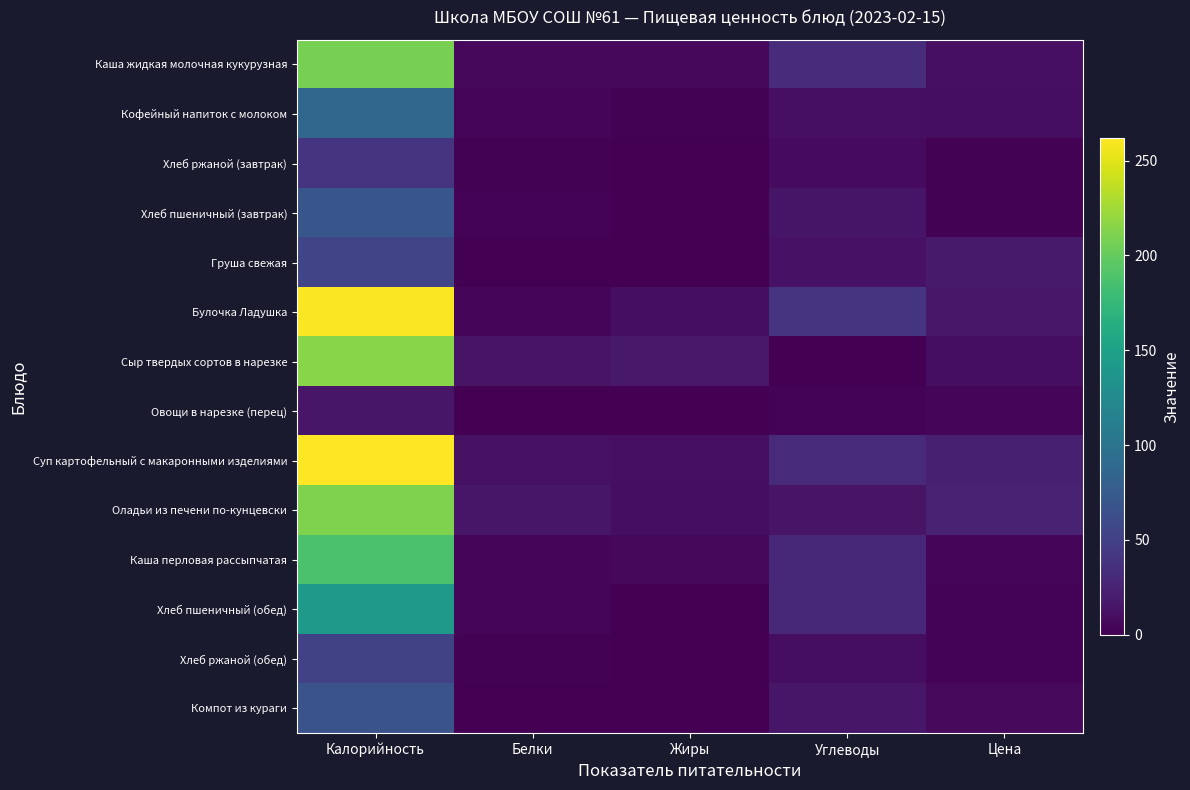

Reading left to right, transcribe all the data shown in this chart.

Каша жидкая молочная кукурузная: Калорийность=207.8	Белки=5.9	Жиры=5.8	Углеводы=33.0	Цена=11.2
Кофейный напиток с молоком: Калорийность=86.0	Белки=3.9	Жиры=2.0	Углеводы=11.2	Цена=9.8
Хлеб ржаной (завтрак): Калорийность=39.1	Белки=1.3	Жиры=0.2	Углеводы=7.9	Цена=1.5
Хлеб пшеничный (завтрак): Калорийность=70.3	Белки=2.3	Жиры=0.2	Углеводы=14.8	Цена=1.5
Груша свежая: Калорийность=54.6	Белки=0.5	Жиры=0.4	Углеводы=12.4	Цена=19.3
Булочка Ладушка: Калорийность=260.0	Белки=4.8	Жиры=9.4	Углеводы=39.0	Цена=17.0
Сыр твердых сортов в нарезке: Калорийность=215.0	Белки=13.9	Жиры=17.7	Углеводы=0.0	Цена=9.7
Овощи в нарезке (перец): Калорийность=15.4	Белки=0.8	Жиры=0.1	Углеводы=2.9	Цена=4.4
Суп картофельный с макаронными изделиями: Калорийность=261.8	Белки=11.4	Жиры=10.3	Углеводы=30.8	Цена=23.5
Оладьи из печени по-кунцевски: Калорийность=210.9	Белки=15.7	Жиры=10.2	Углеводы=14.0	Цена=25.8
Каша перловая рассыпчатая: Калорийность=187.1	Белки=4.4	Жиры=5.3	Углеводы=30.5	Цена=4.5
Хлеб пшеничный (обед): Калорийность=140.6	Белки=4.6	Жиры=0.5	Углеводы=29.5	Цена=3.0
Хлеб ржаной (обед): Калорийность=51.2	Белки=2.0	Жиры=0.4	Углеводы=10.0	Цена=2.2
Компот из кураги: Калорийность=66.9	Белки=1.0	Жиры=0.1	Углеводы=15.6	Цена=6.5